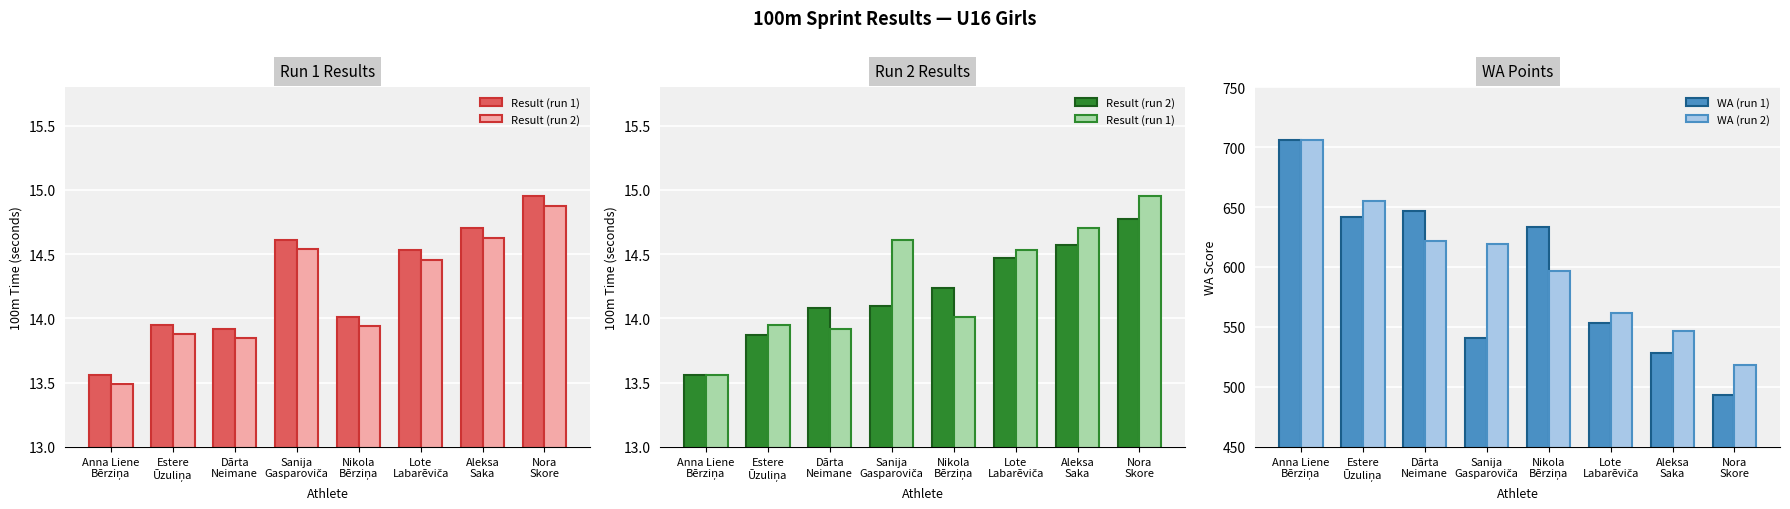

Reading left to right, what are all the values shown in this chart?

Result (run 1): Anna Liene
Bērziņa=13.6	Estere
Ūzuliņa=13.9	Dārta
Neimane=13.9	Sanija
Gasparoviča=14.6	Nikola
Bērziņa=14.0	Lote
Labarēviča=14.5	Aleksa
Saka=14.7	Nora
Skore=14.9
Result (run 2): Anna Liene
Bērziņa=13.6	Estere
Ūzuliņa=13.9	Dārta
Neimane=14.1	Sanija
Gasparoviča=14.1	Nikola
Bērziņa=14.2	Lote
Labarēviča=14.5	Aleksa
Saka=14.6	Nora
Skore=14.8
WA (run 1): Anna Liene
Bērziņa=706.0	Estere
Ūzuliņa=642.0	Dārta
Neimane=647.0	Sanija
Gasparoviča=541.0	Nikola
Bērziņa=633.0	Lote
Labarēviča=553.0	Aleksa
Saka=528.0	Nora
Skore=493.0
WA (run 2): Anna Liene
Bērziņa=706.0	Estere
Ūzuliņa=655.0	Dārta
Neimane=622.0	Sanija
Gasparoviča=619.0	Nikola
Bērziņa=597.0	Lote
Labarēviča=562.0	Aleksa
Saka=547.0	Nora
Skore=518.0